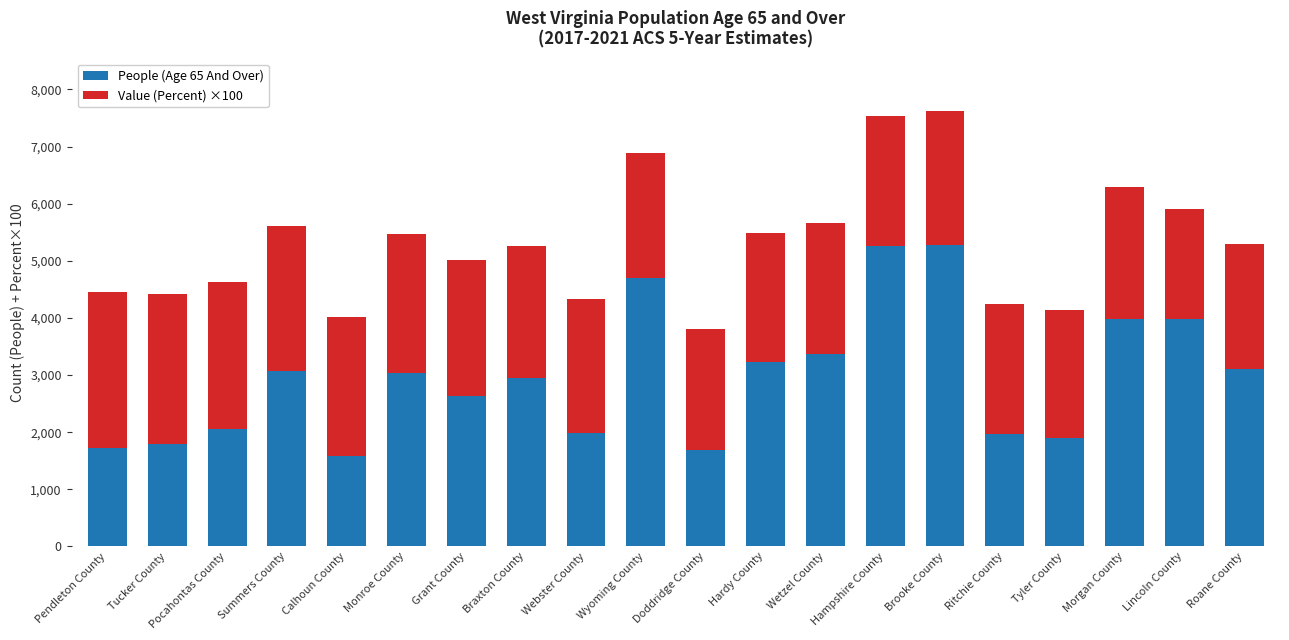

The People (Age 65 And Over) series shows 1797 at Tucker County. True or false?

True